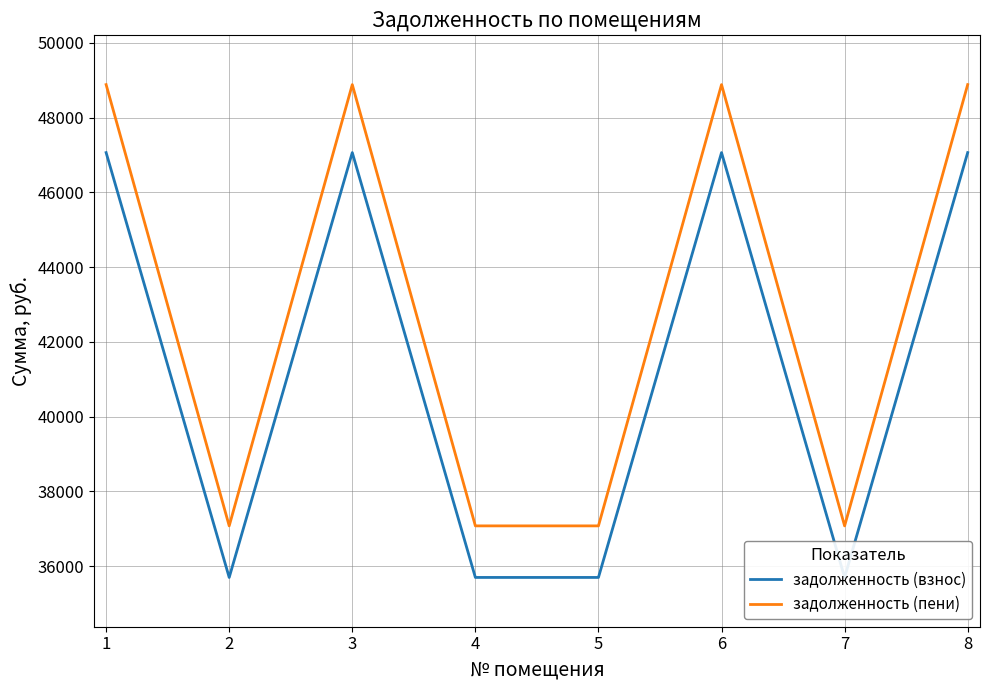

True or false: задолженность (пени) and задолженность (взнос) cross at least once.

False